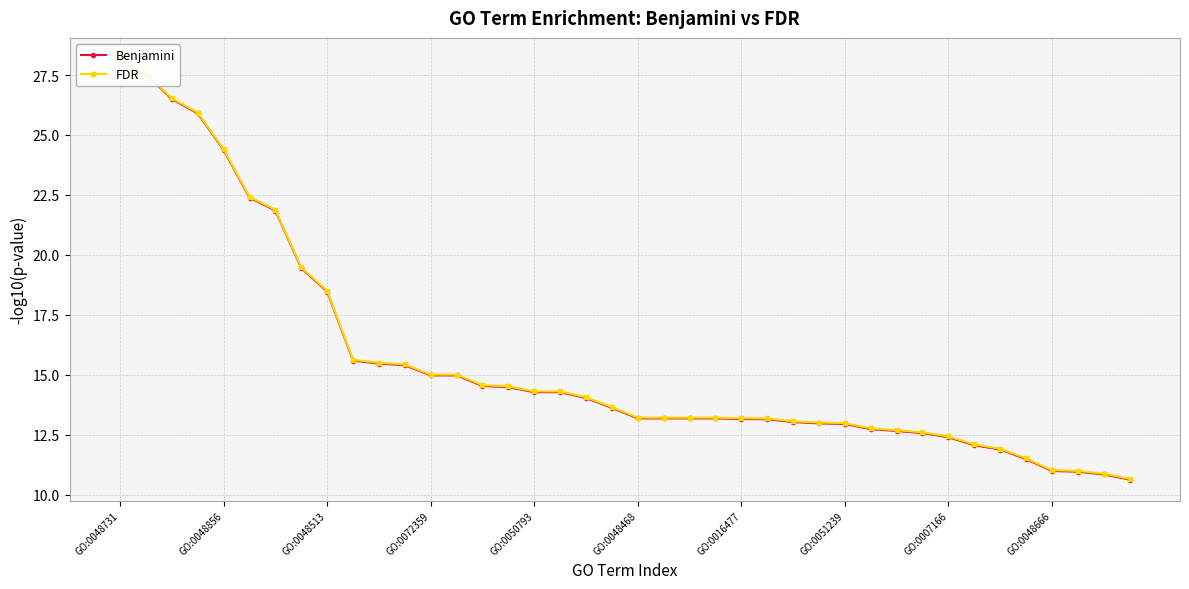

At 22, list the series in order from smallest to largest.

Benjamini, FDR